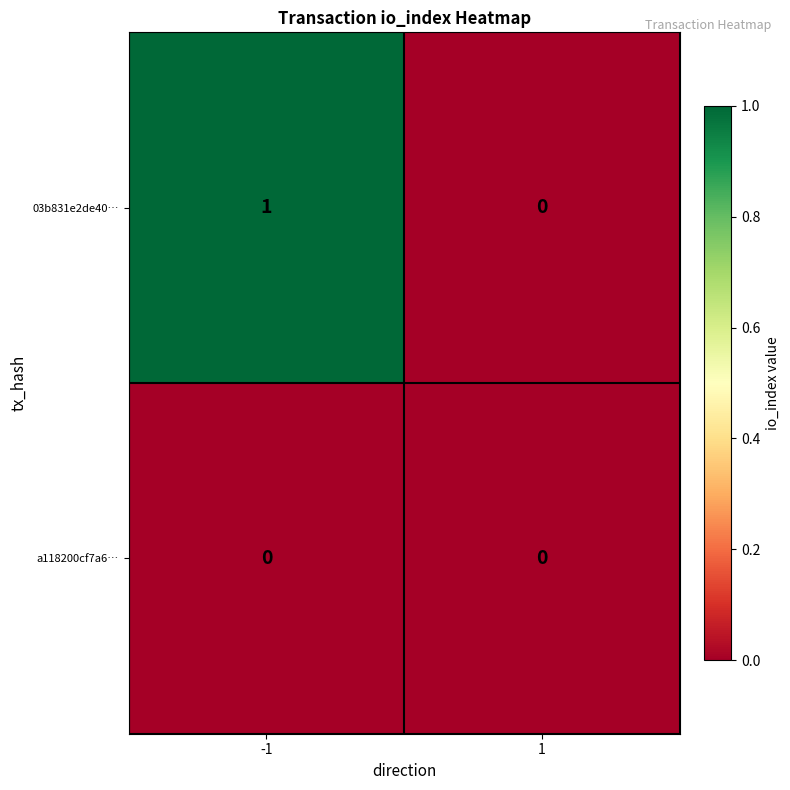

At which category is the sum across all series the highest?

-1